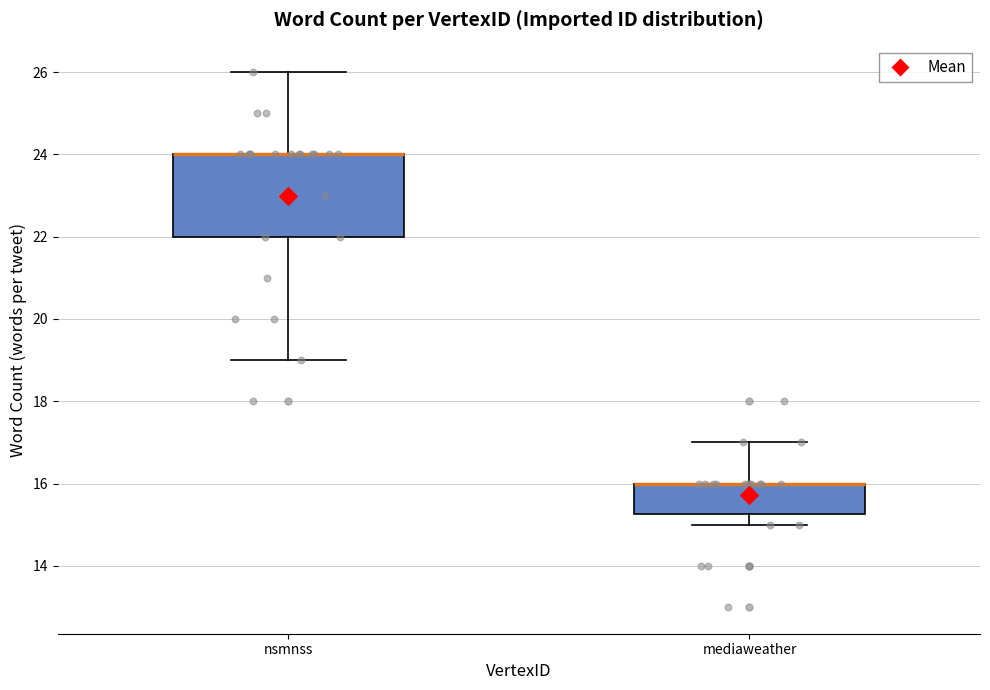

Where does the upper whisker of the box for mediaweather end on the y-axis? The values are not printed on the chart, so give them approximately, as read against the axis.

17.0